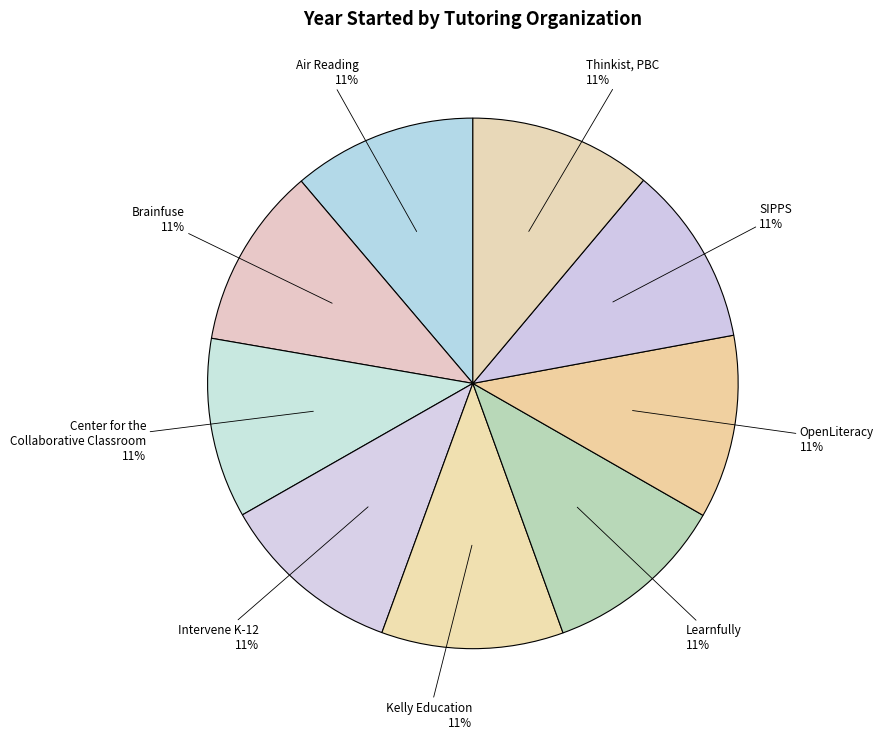

Approximately how many times larger is the value at SIPPS compared to Thinkist, PBC?

1.0